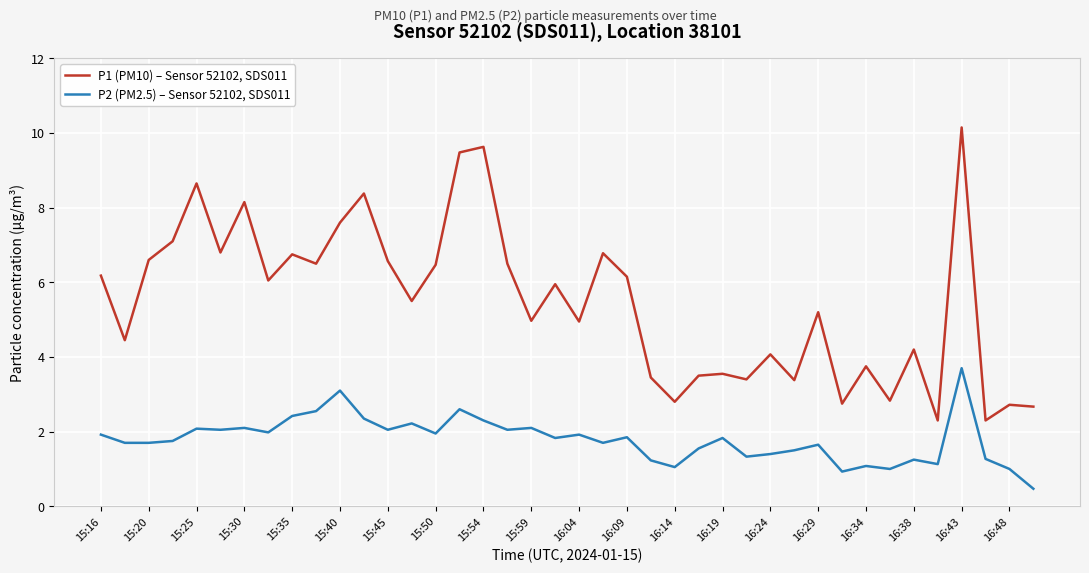

What is the greatest value displayed?

10.2